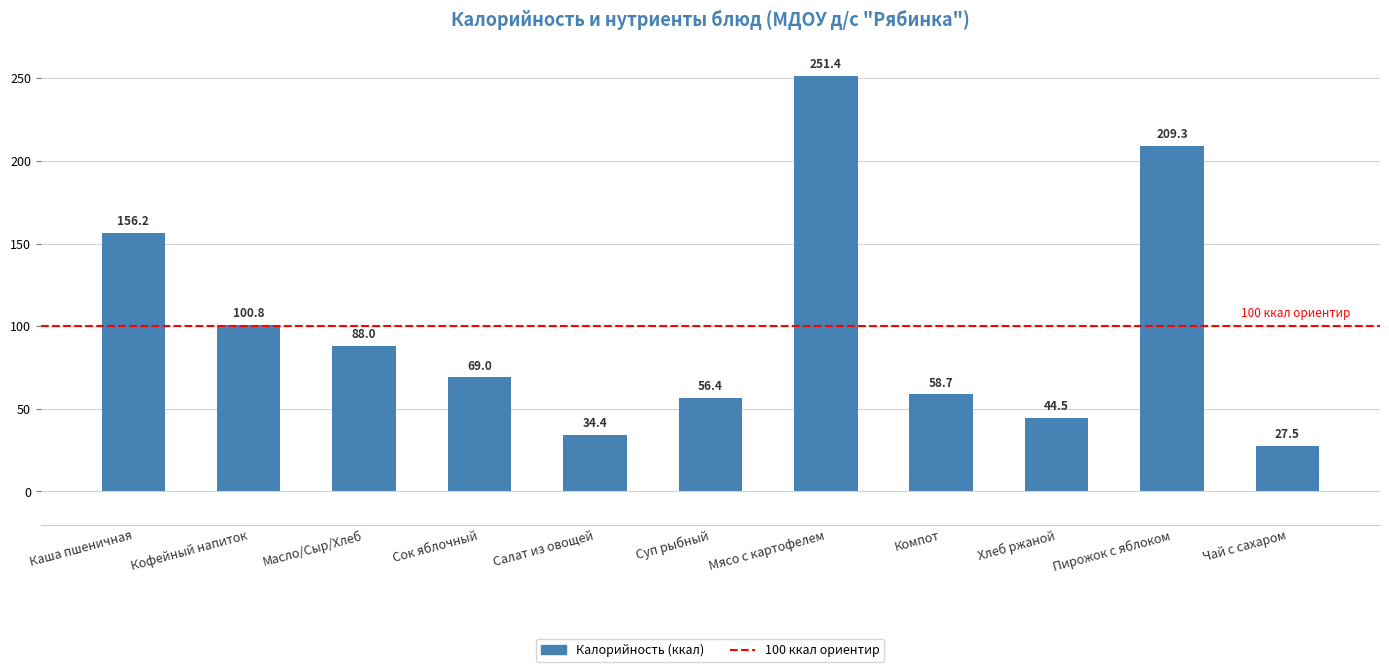

How many bars are there in total?

11